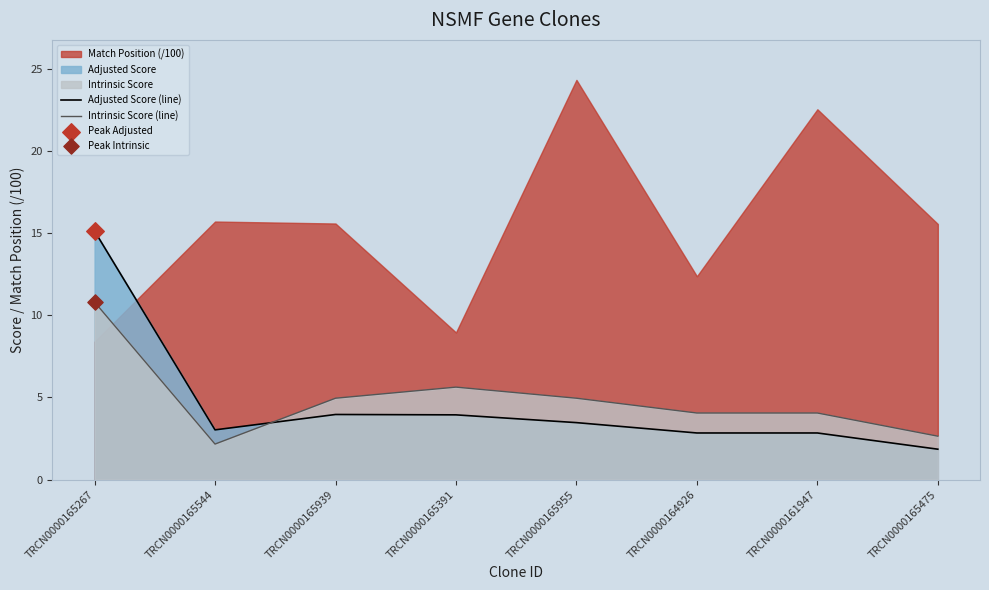

Which series has the largest Y range (max minus min)?

Adjusted Score (line)